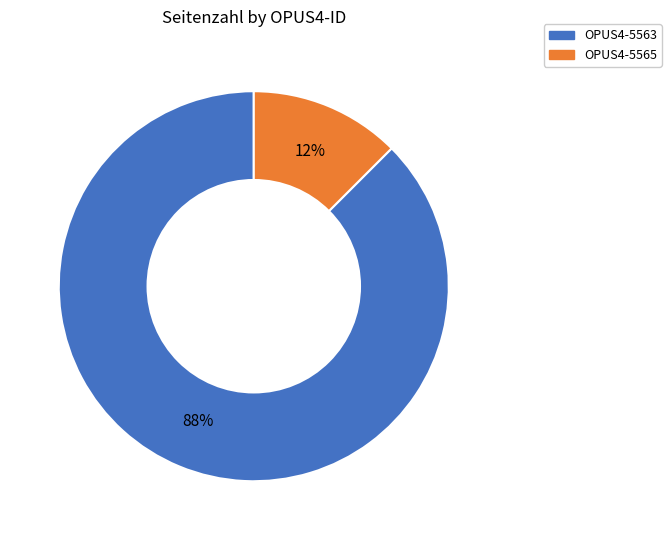

Which has a higher value, OPUS4-5565 or OPUS4-5563?

OPUS4-5563